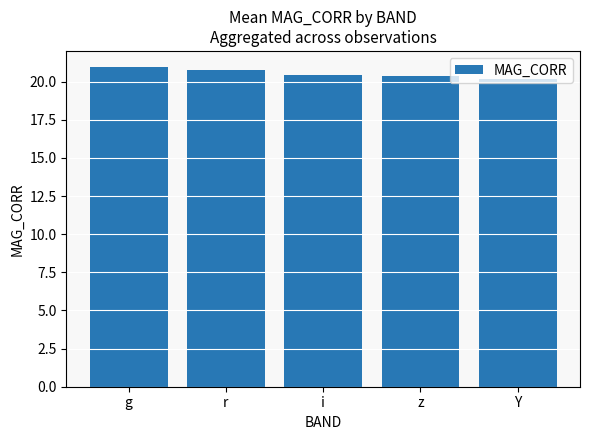

Read the value at z.

20.4